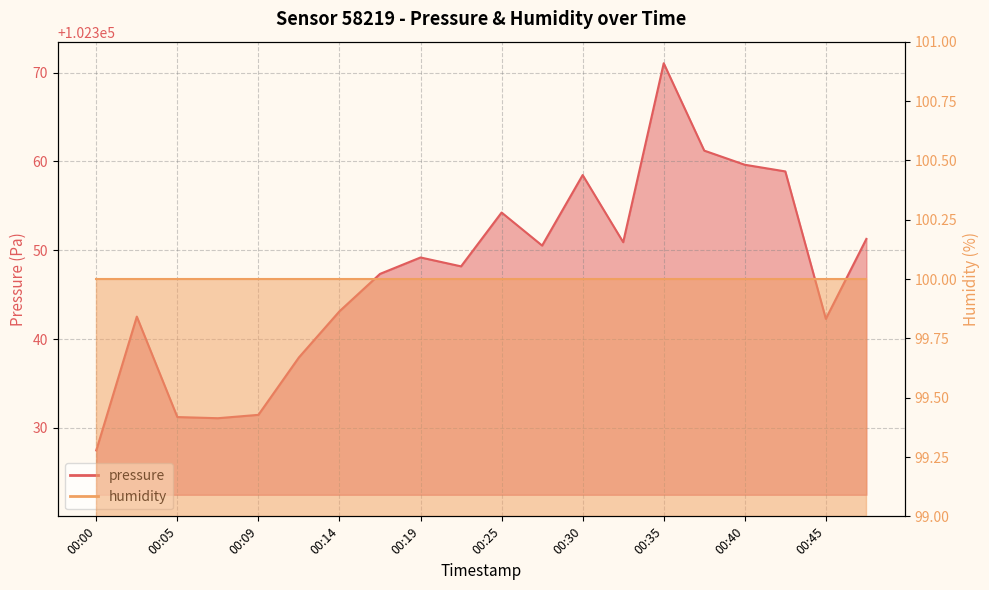

Read the value at 00:27.

102350.5